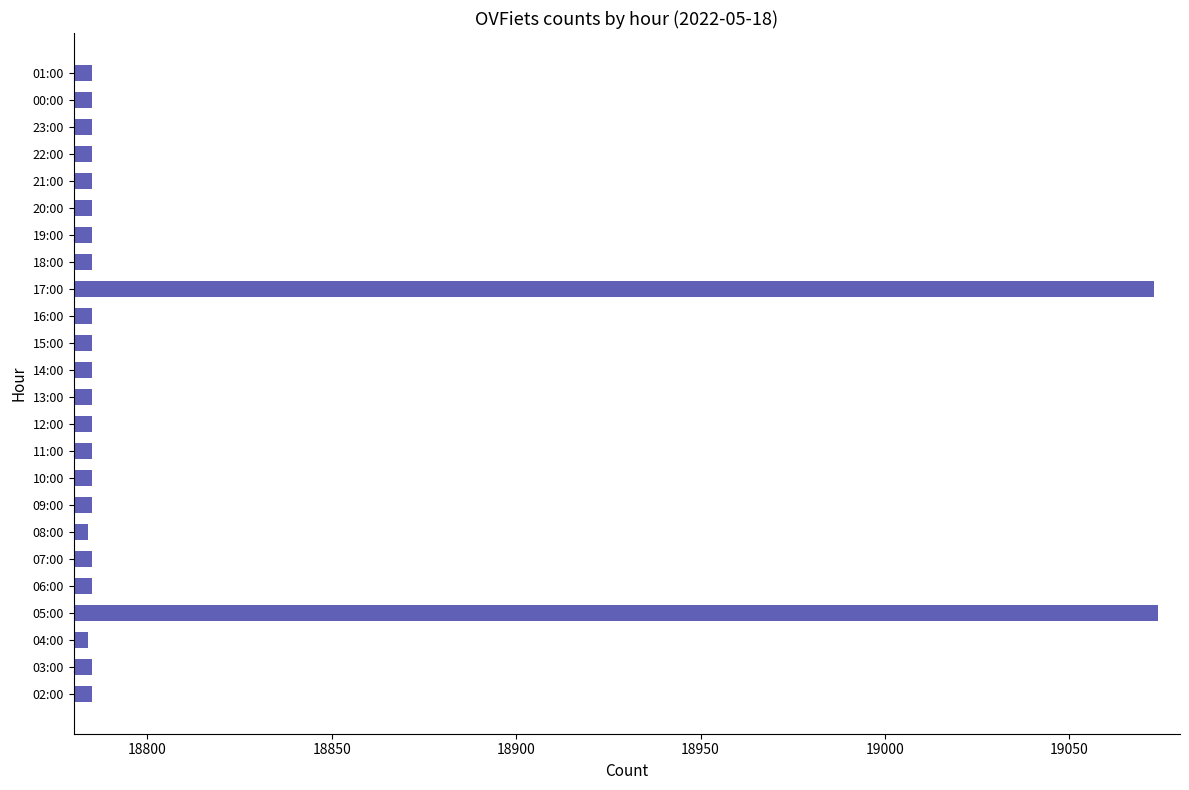

Are the bars horizontal?

Yes